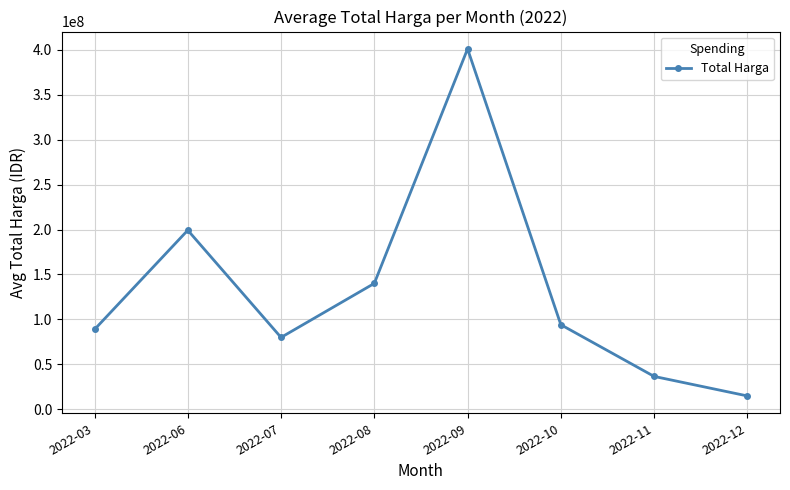

Does the chart have visible grid lines?

Yes